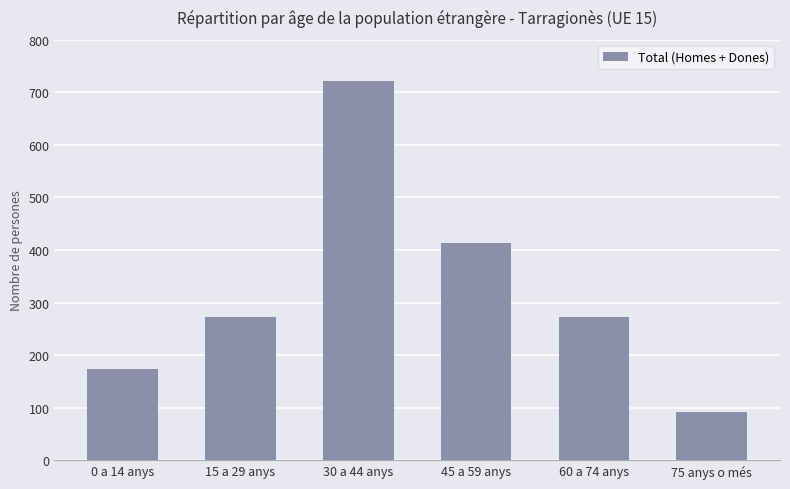

Approximately how many times larger is the value at 0 a 14 anys compared to 75 anys o més?

1.9